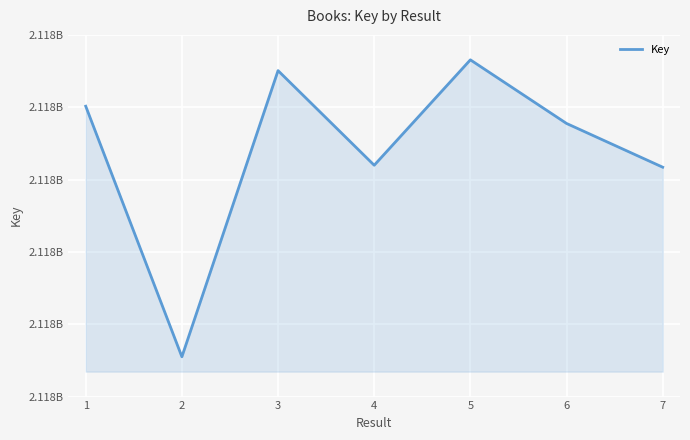

List the labels in order of value, smallest first.

2, 7, 4, 6, 1, 3, 5